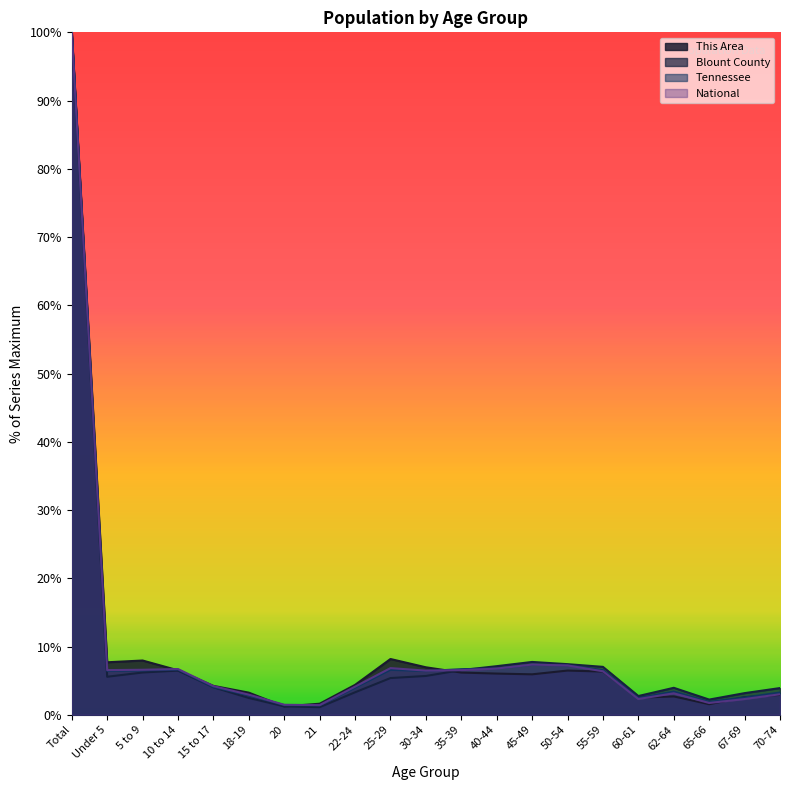

Rank the series by their maximum value, from lowest to highest.

This Area, Blount County, Tennessee, National